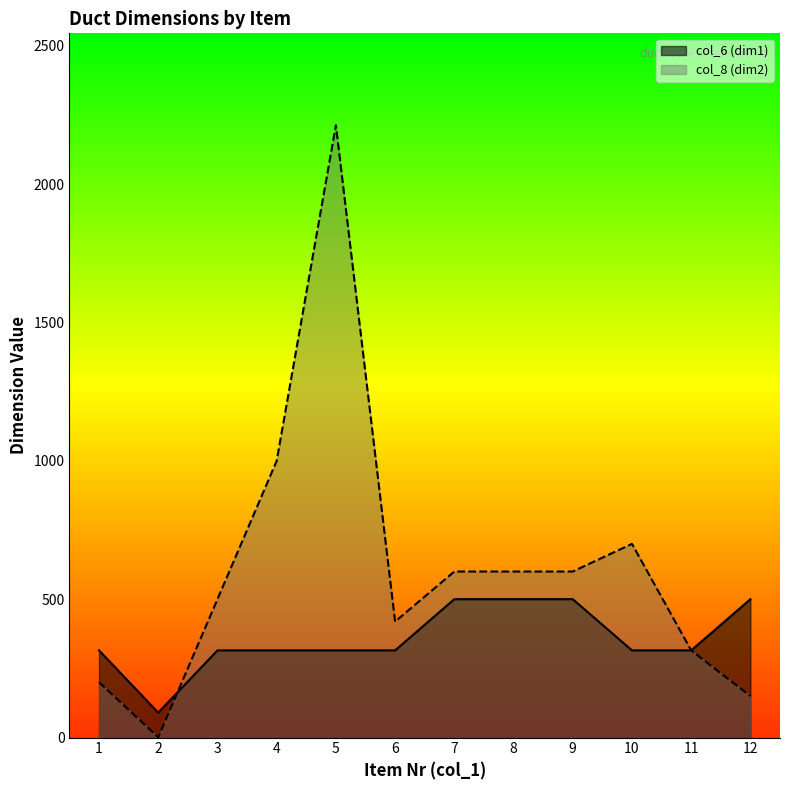

The value of col_8 (dim2) at 12 is 150. True or false?

True